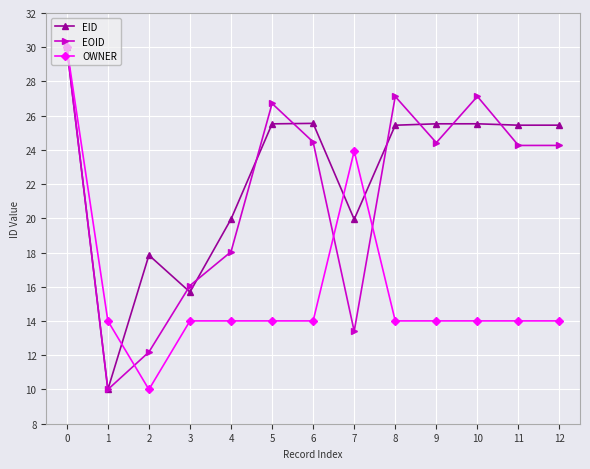

How many series are shown in this chart?

3